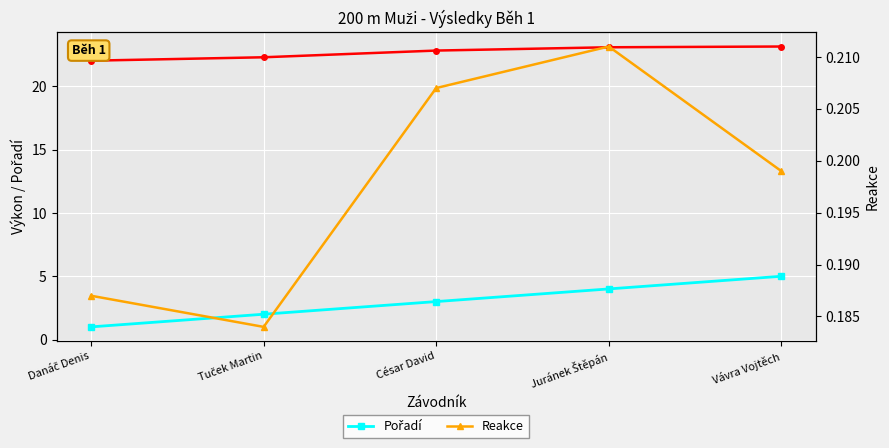

List the series in order of their peak value, highest first.

Výkon, Pořadí, Reakce